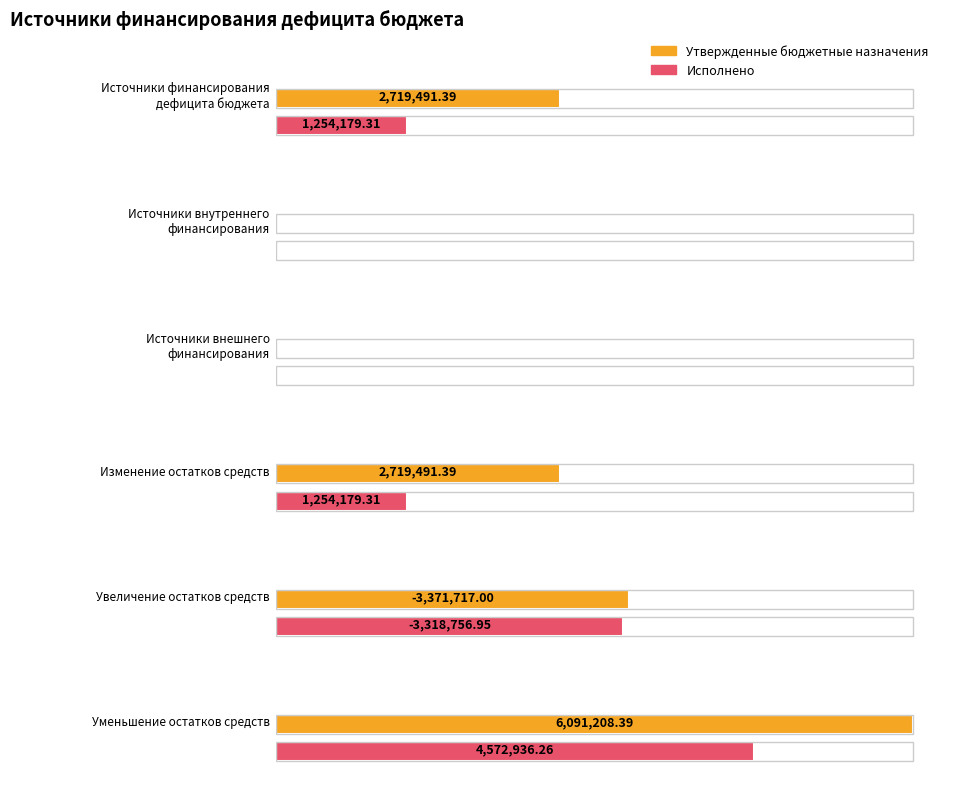

What position from the left is Увеличение остатков средств?

5